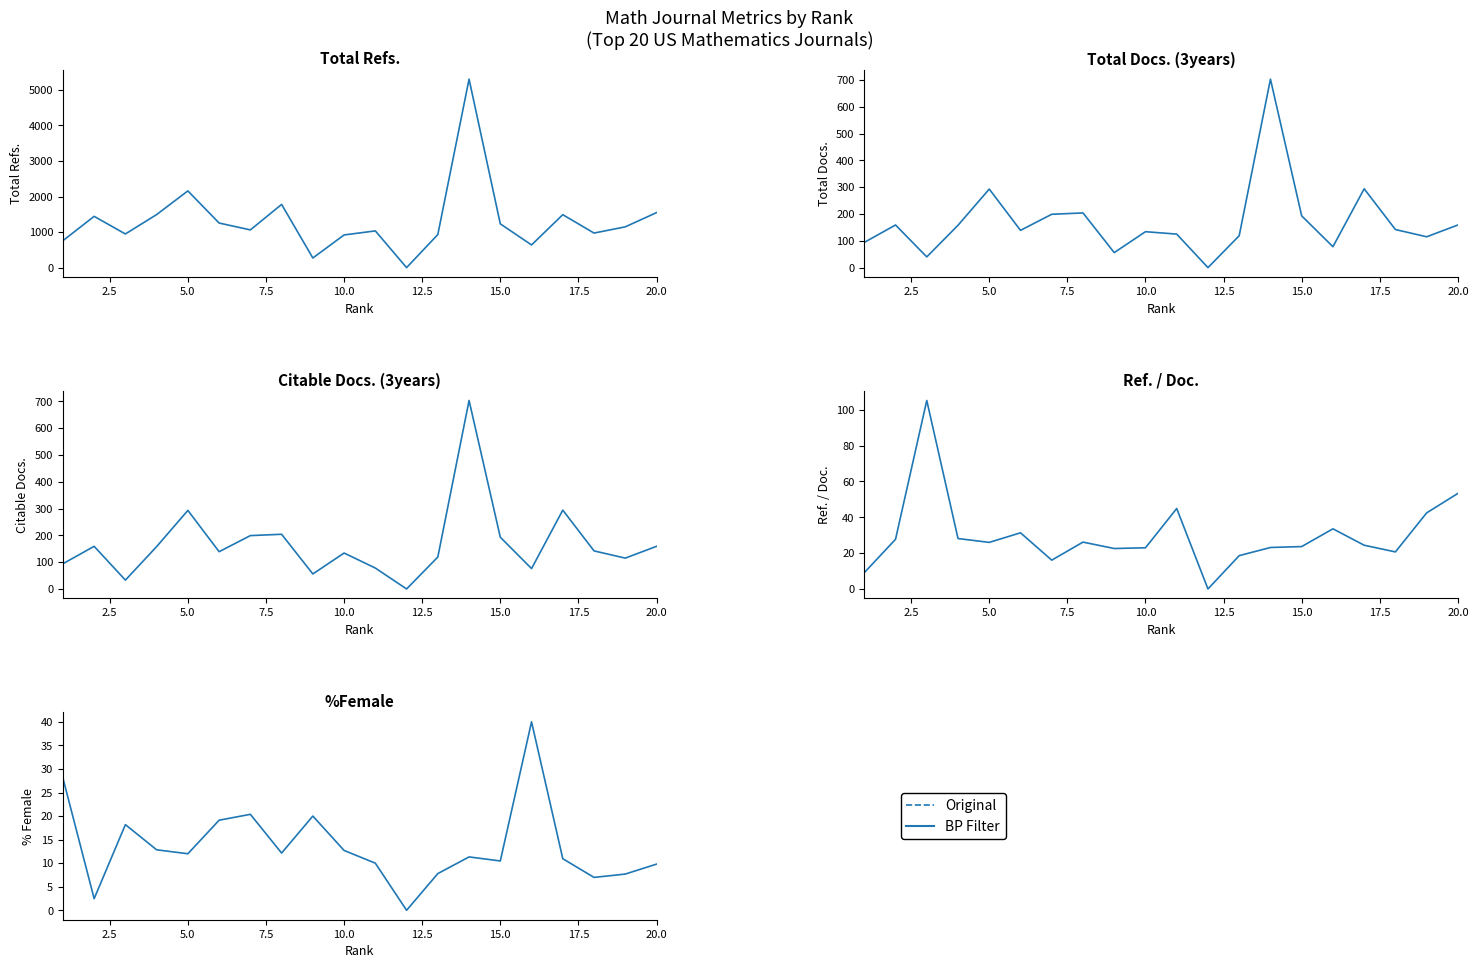

True or false: Total Refs. and Total Docs. (3years) intersect in this chart.

False